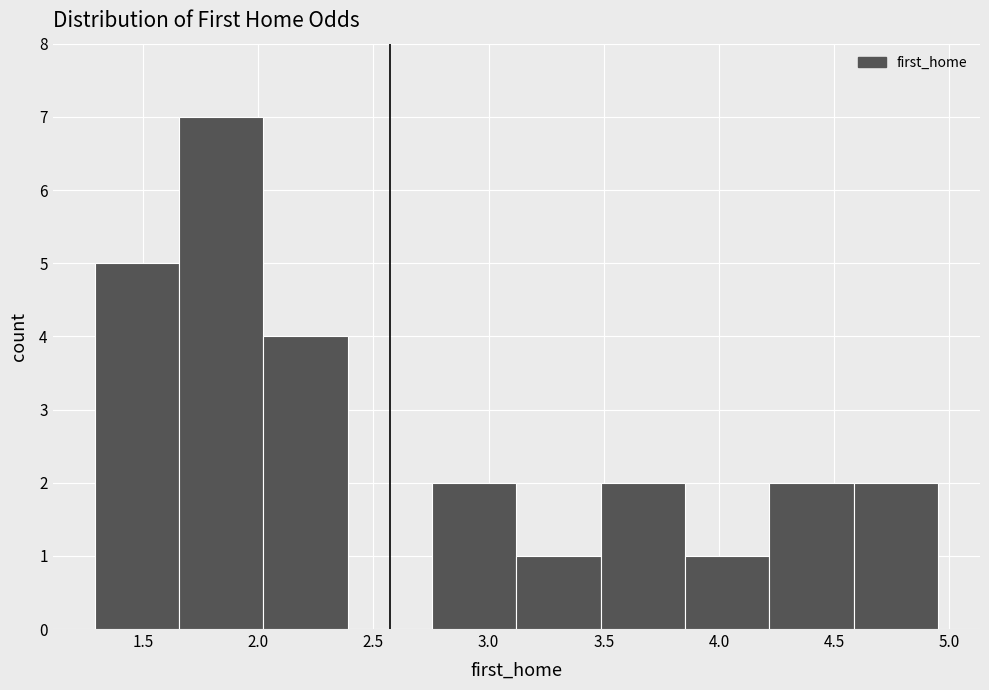

Which range on the x-axis has the tallest bar?

1.65 to 2.00